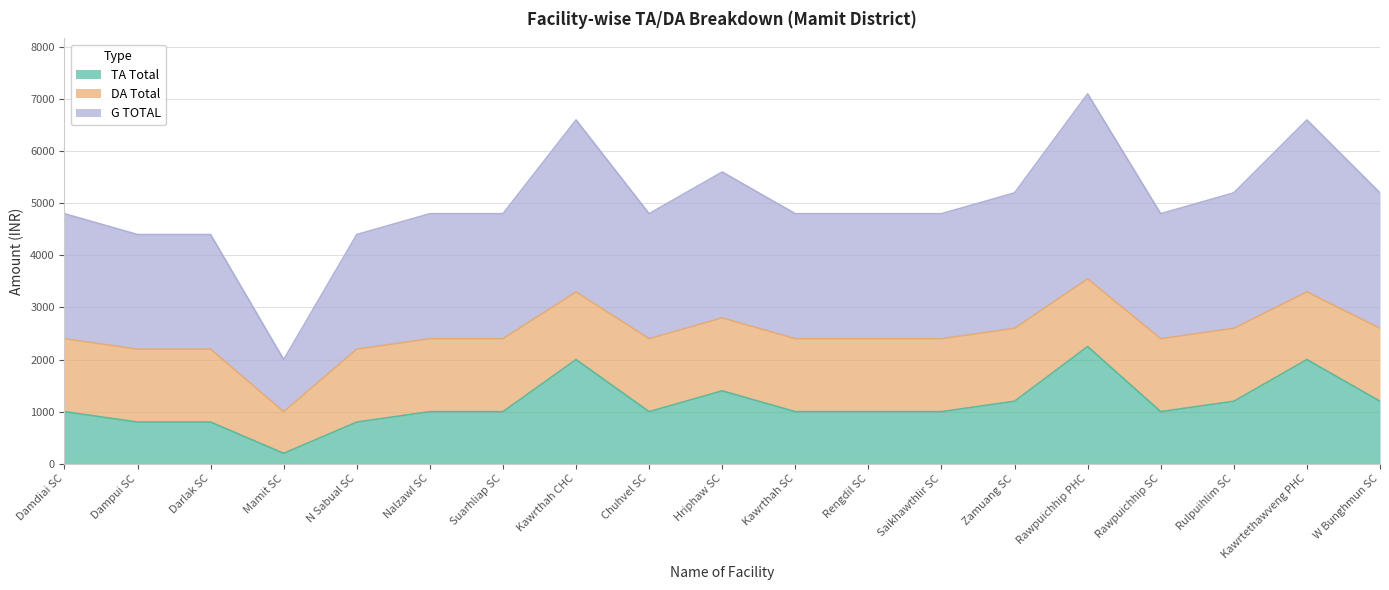

At which label does TA Total first exceed 1000?

Kawrthah CHC